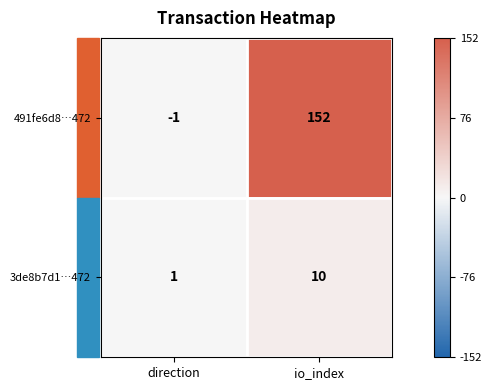

What is the sum of the 491fe6d8…472 values at direction and io_index?

151